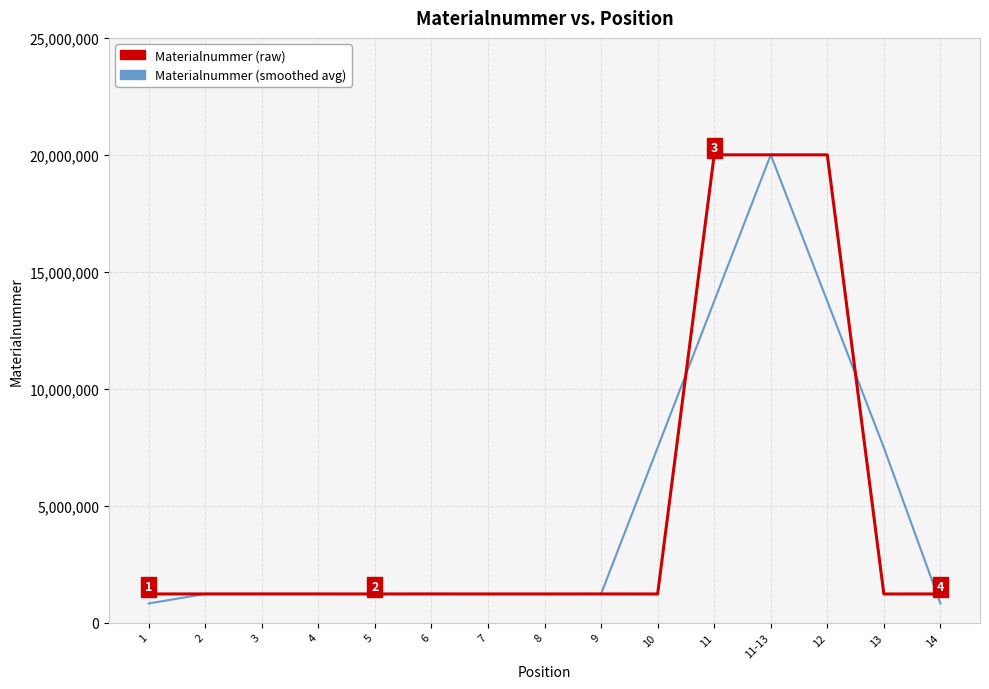

What is the maximum value shown in the chart?

20002828.0